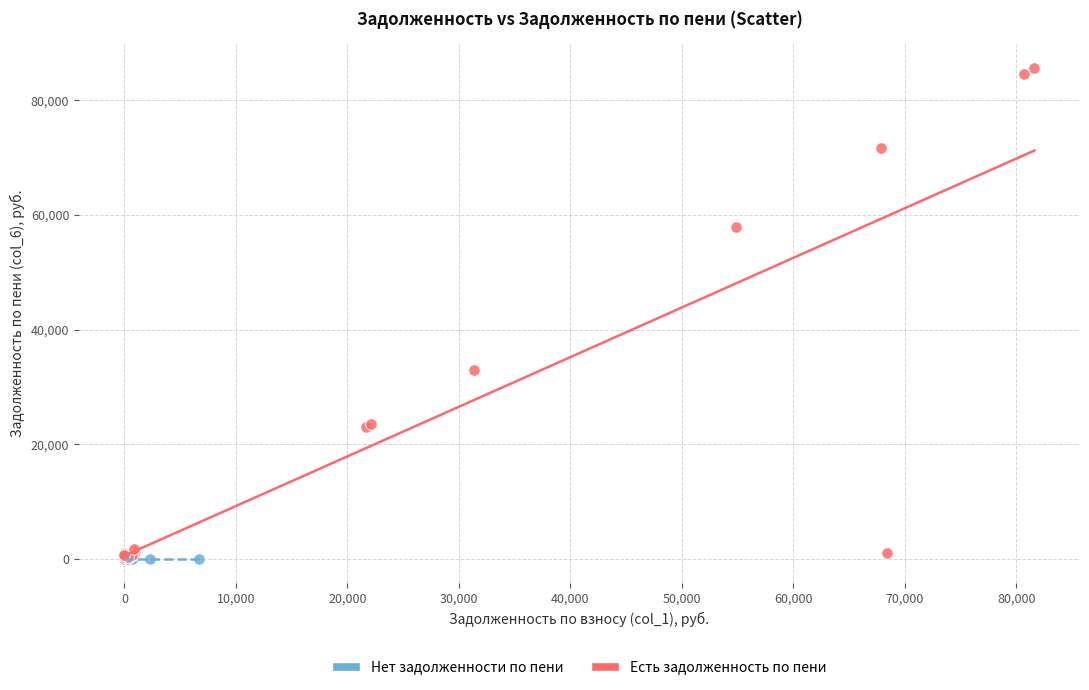

What are all the series names shown in the legend?

Нет задолженности по пени, Есть задолженность по пени